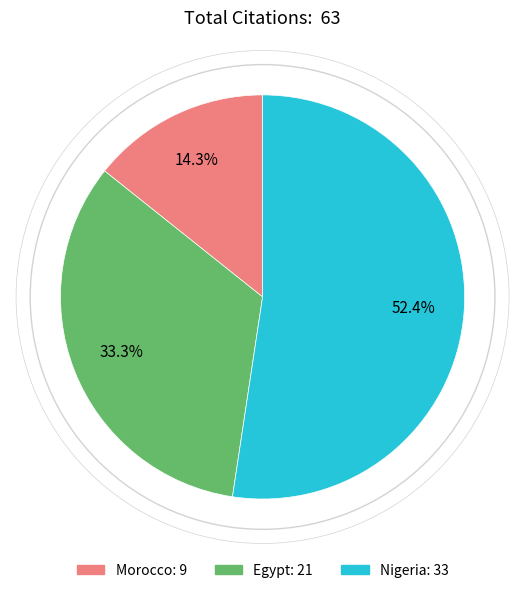

What percentage do Nigeria and Morocco together represent?

66.7%